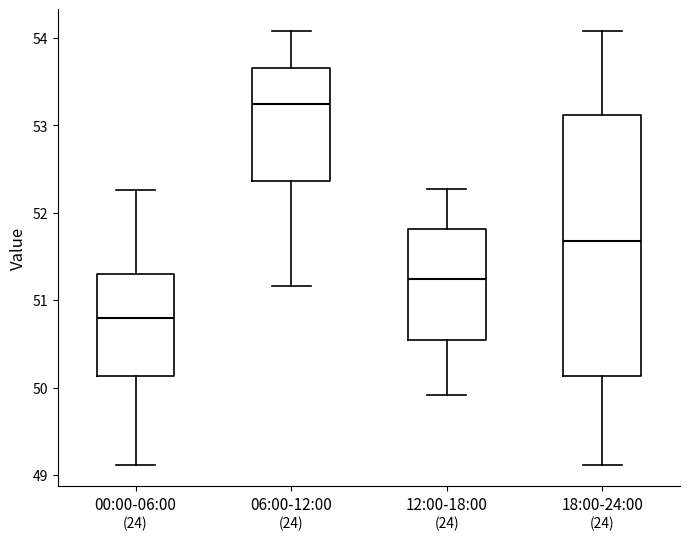

Comparing the boxes themselves (not the whiskers), which one is the tallest?

18:00-24:00